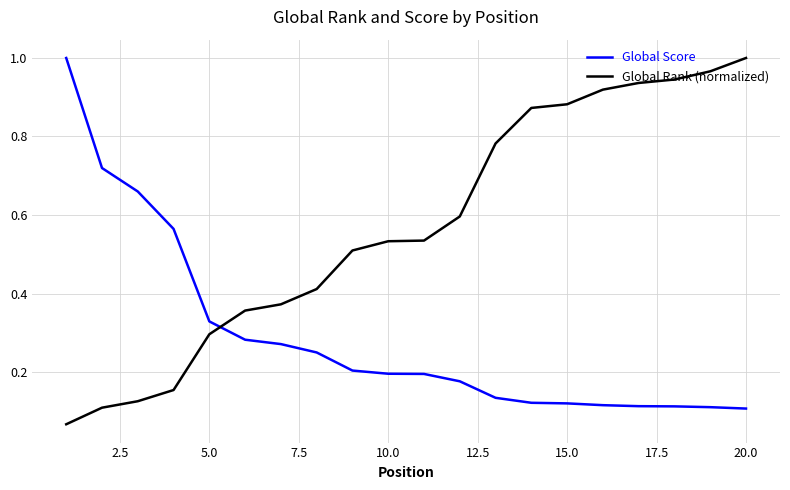

Which series has the largest total across all categories?

Global Rank (normalized)